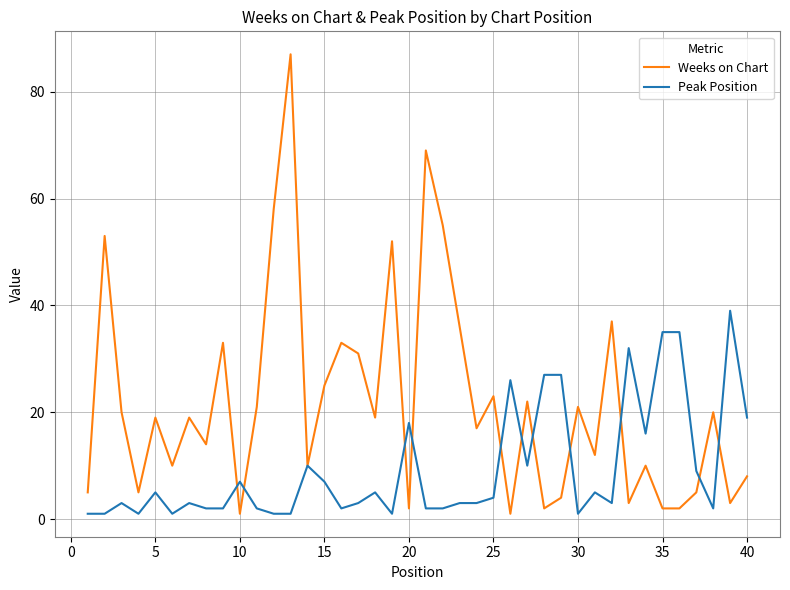

What is the difference between the maximum and minimum values in the Peak Position series?

38